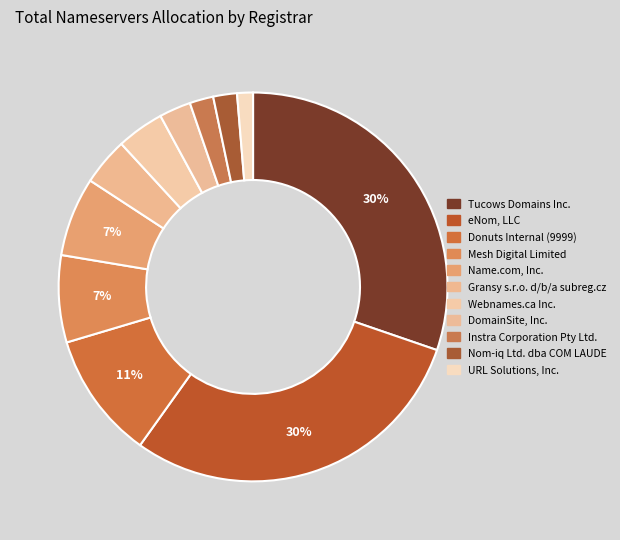

How many slices are in this pie chart?

11